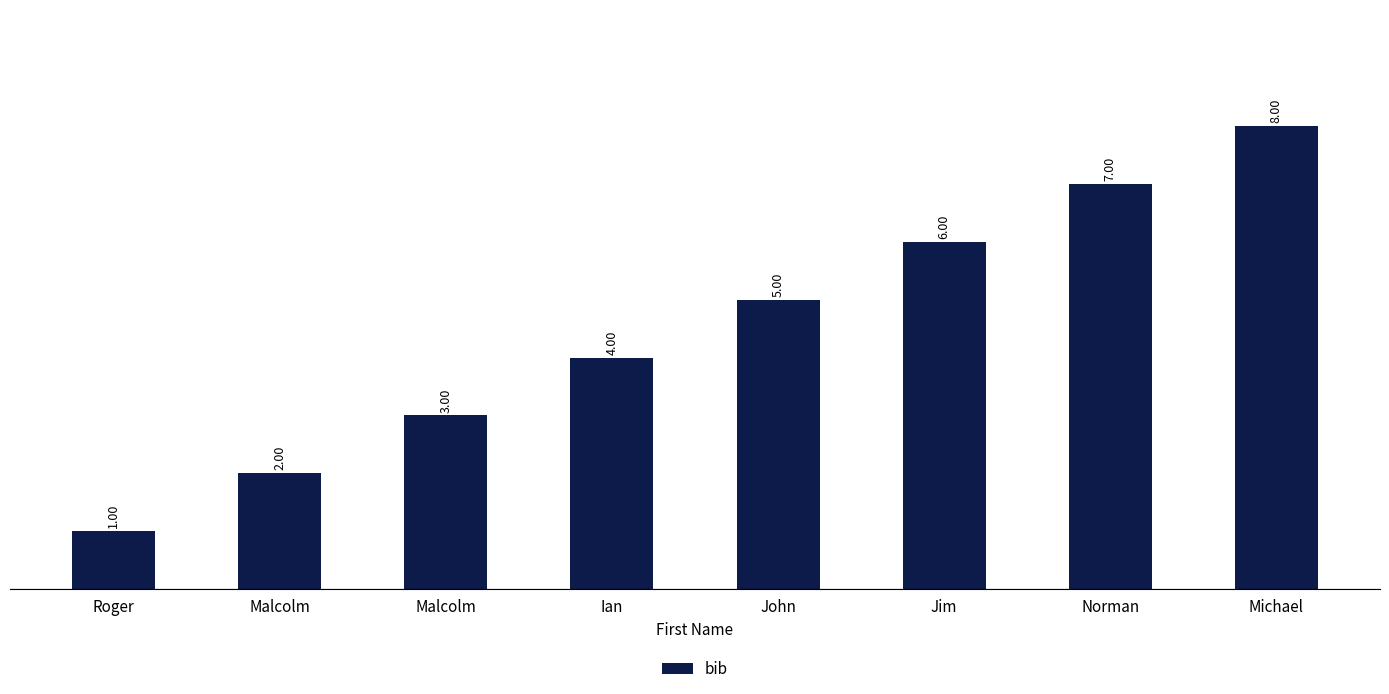

Count the number of categories in the chart.

8